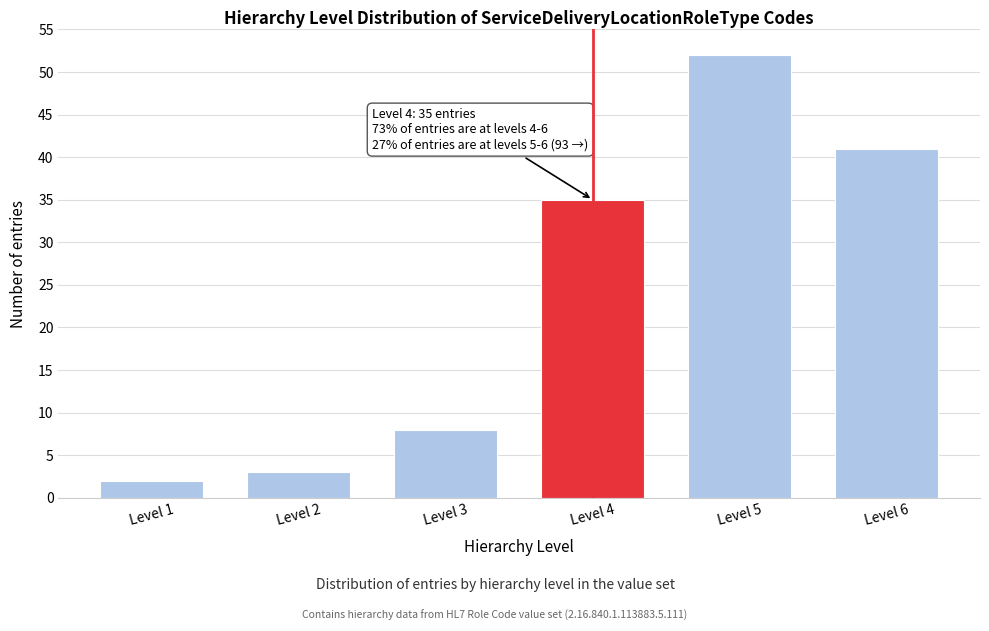

Reading right to left, transcribe all the data shown in this chart.

Level 6=41	Level 5=52	Level 4=35	Level 3=8	Level 2=3	Level 1=2